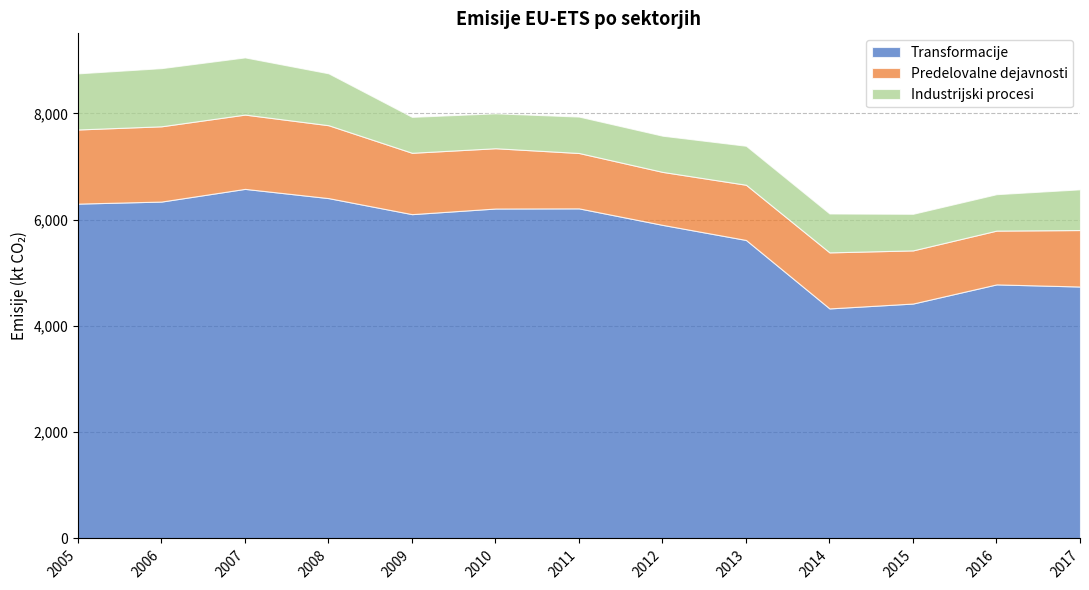

Reading left to right, extract all data points from this chart.

Transformacije: 2005=6301.1	2006=6339.9	2007=6578.5	2008=6404.9	2009=6103.1	2010=6209.0	2011=6211.6	2012=5901.2	2013=5617.1	2014=4329.0	2015=4420.9	2016=4781.1	2017=4741.1
Predelovalne dejavnosti: 2005=1395.3	2006=1416.2	2007=1397.9	2008=1371.7	2009=1154.5	2010=1134.5	2011=1042.0	2012=997.2	2013=1038.9	2014=1054.5	2015=1000.0	2016=1012.0	2017=1062.9
Industrijski procesi: 2005=1055.7	2006=1094.4	2007=1076.4	2008=976.8	2009=676.1	2010=657.0	2011=685.4	2012=680.9	2013=733.9	2014=731.8	2015=688.7	2016=685.5	2017=766.1